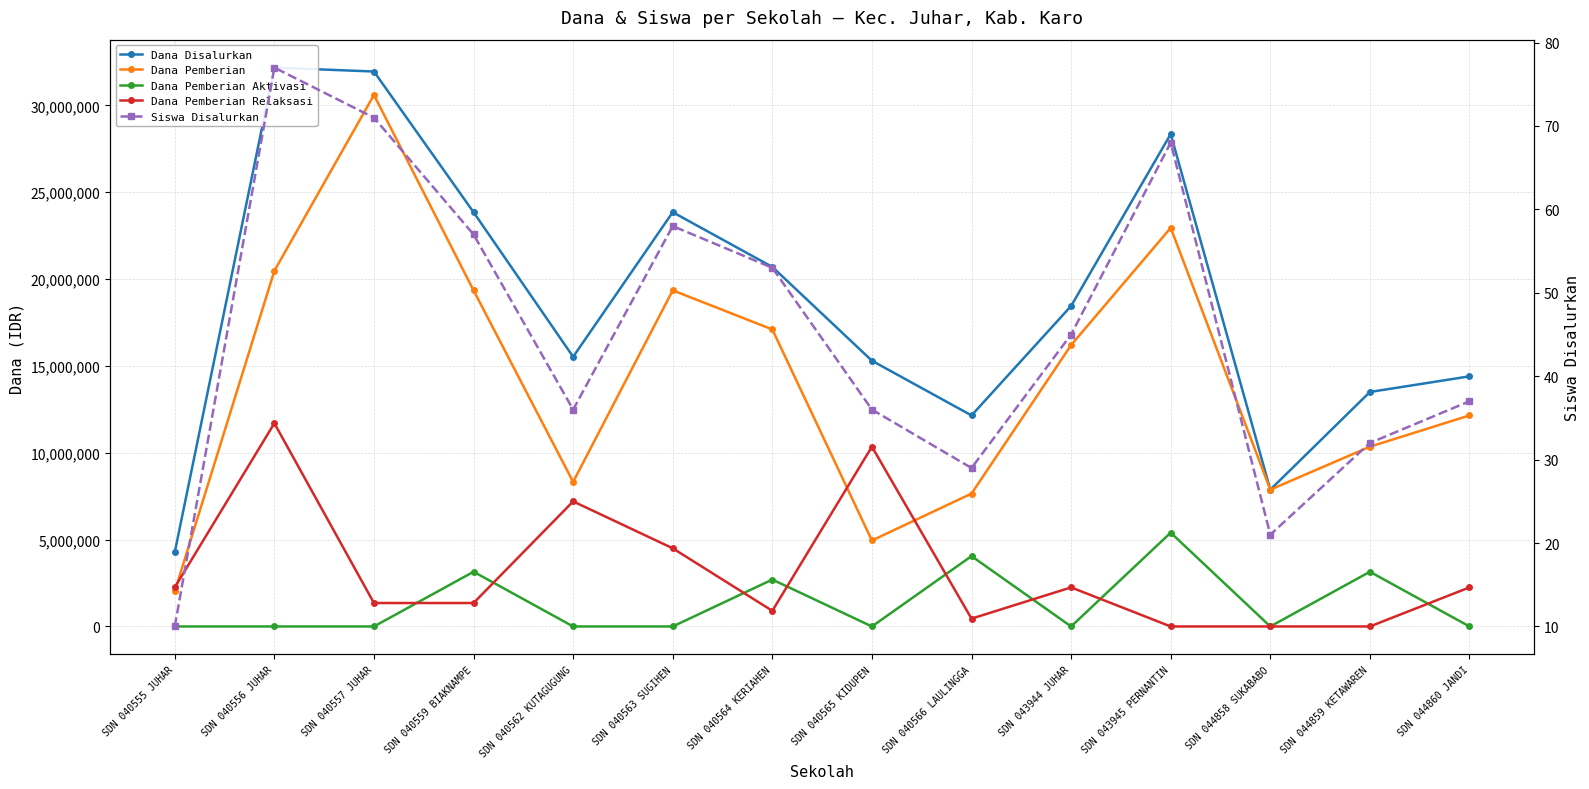

Does the chart display data point markers on the line(s)?

Yes